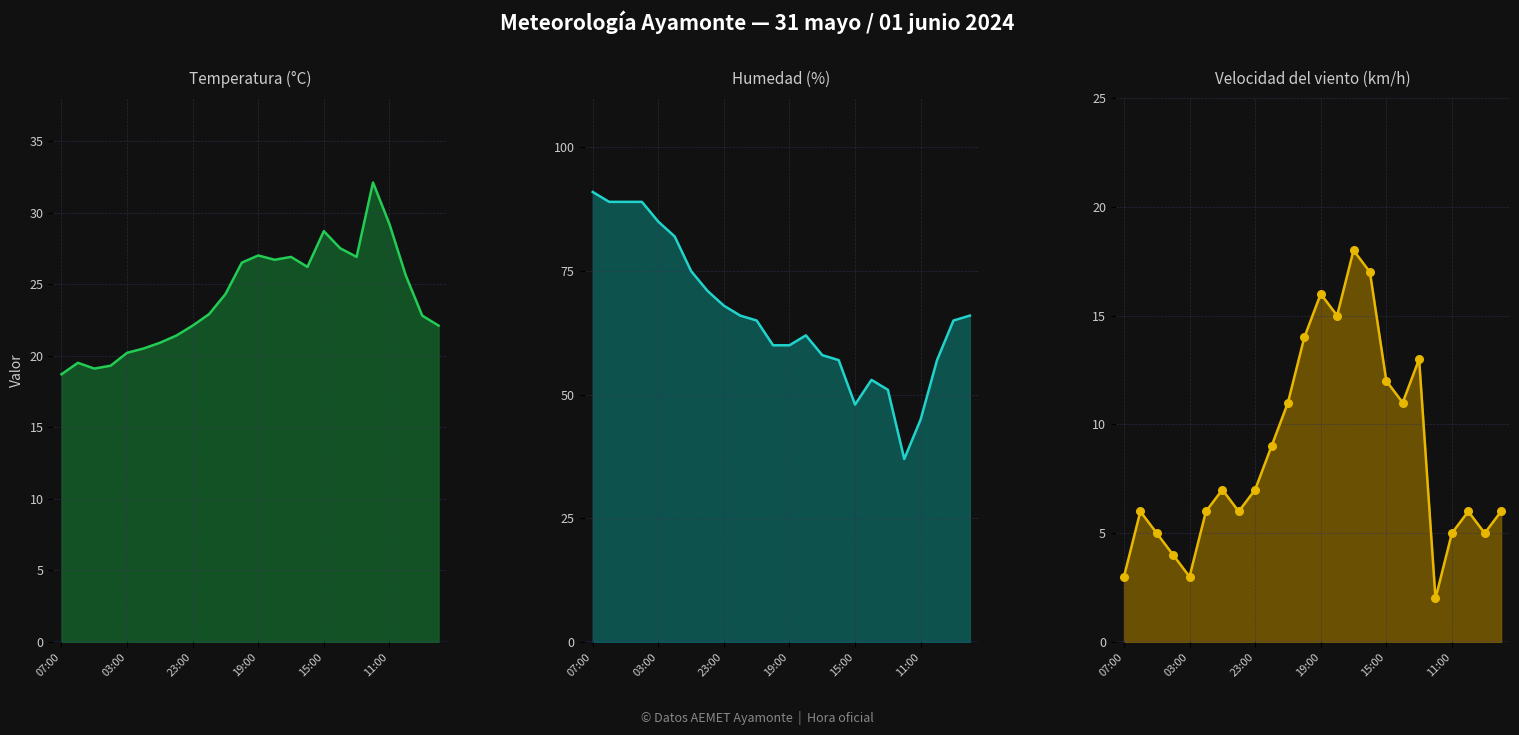

Which series contains the highest Y value?

Humedad (%)